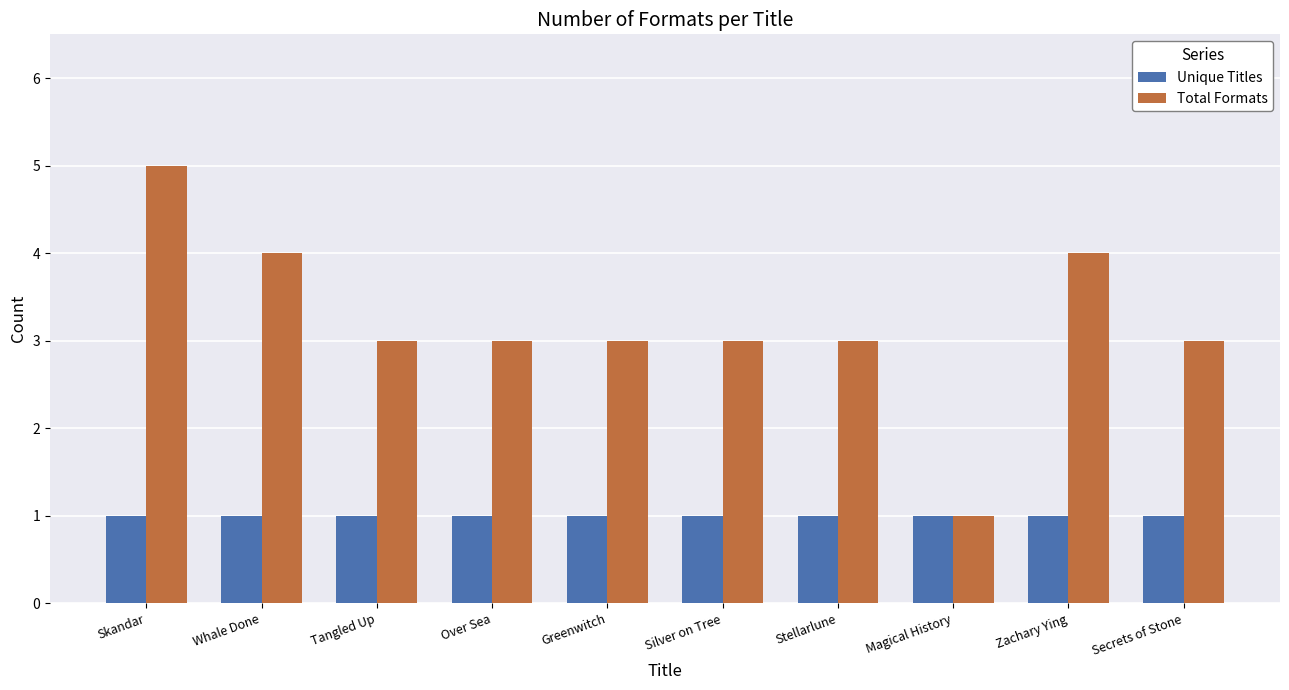

What is the greatest value displayed?

5